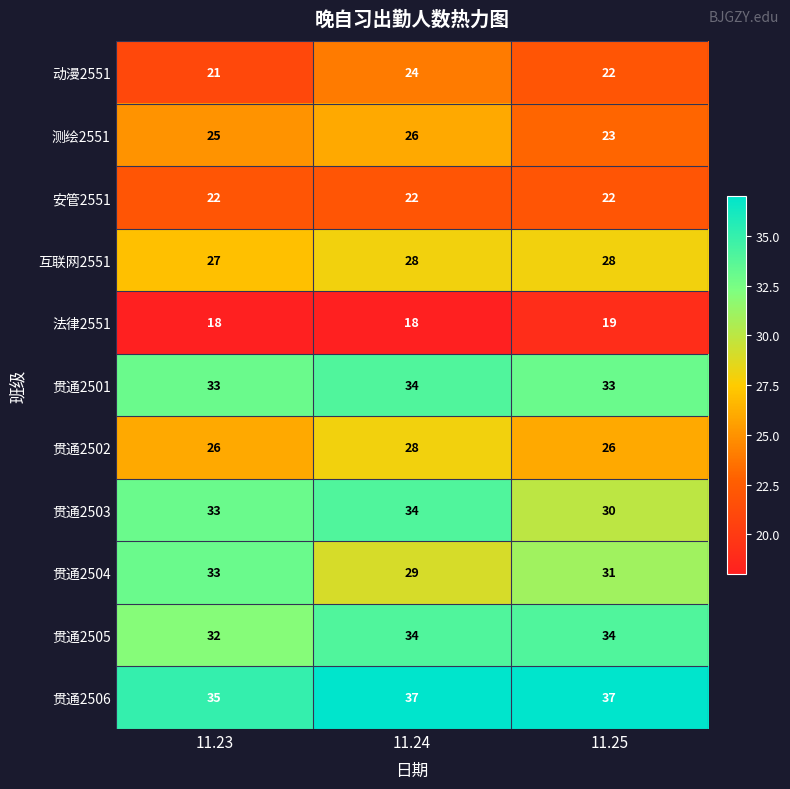

At which label does 贯通2501 reach its peak?

11.24